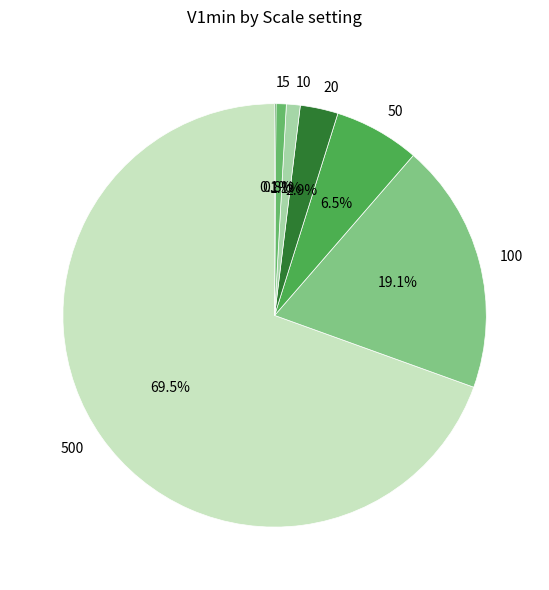

Which category accounts for the majority?

500